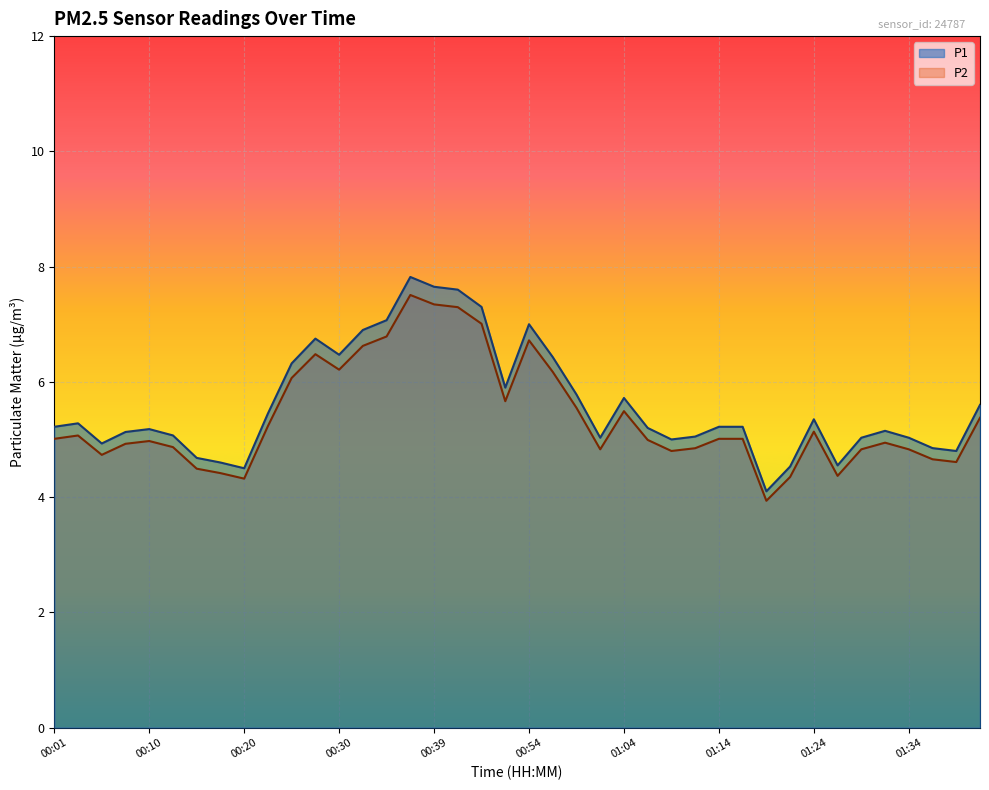

Where is P1 nearest to the value 5?

01:09